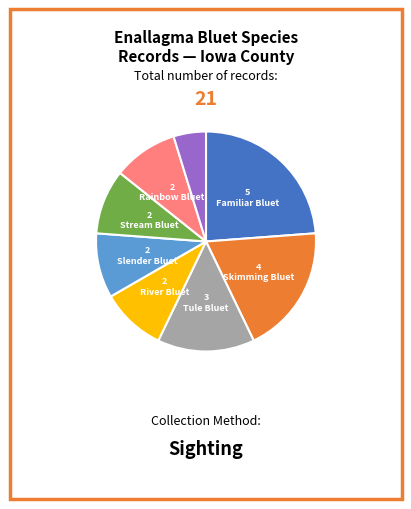

Is there any slice that represents more than half of the pie?

No